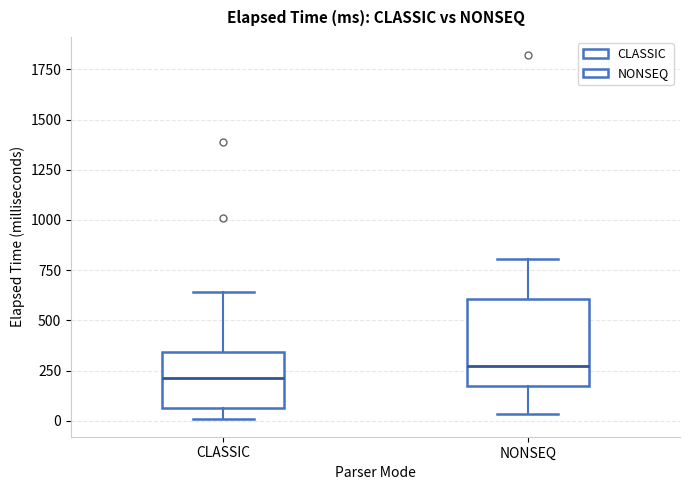

Where does the upper whisker of the box for NONSEQ end on the y-axis? The values are not printed on the chart, so give them approximately, as read against the axis.

800